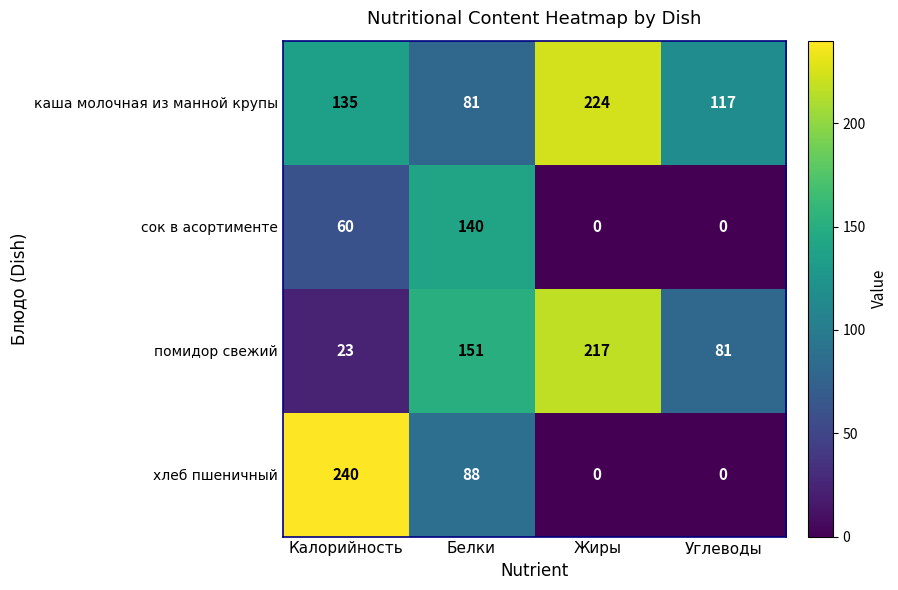

What is the difference between the хлеб пшеничный values at Жиры and Белки?

88